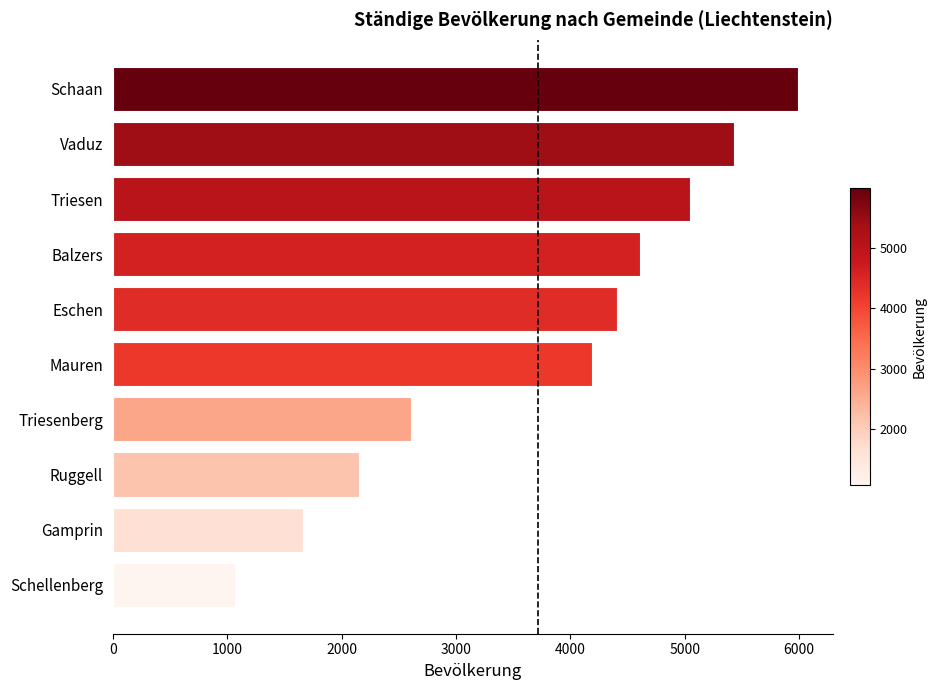

Is it true that the value at Mauren is 4190?

True